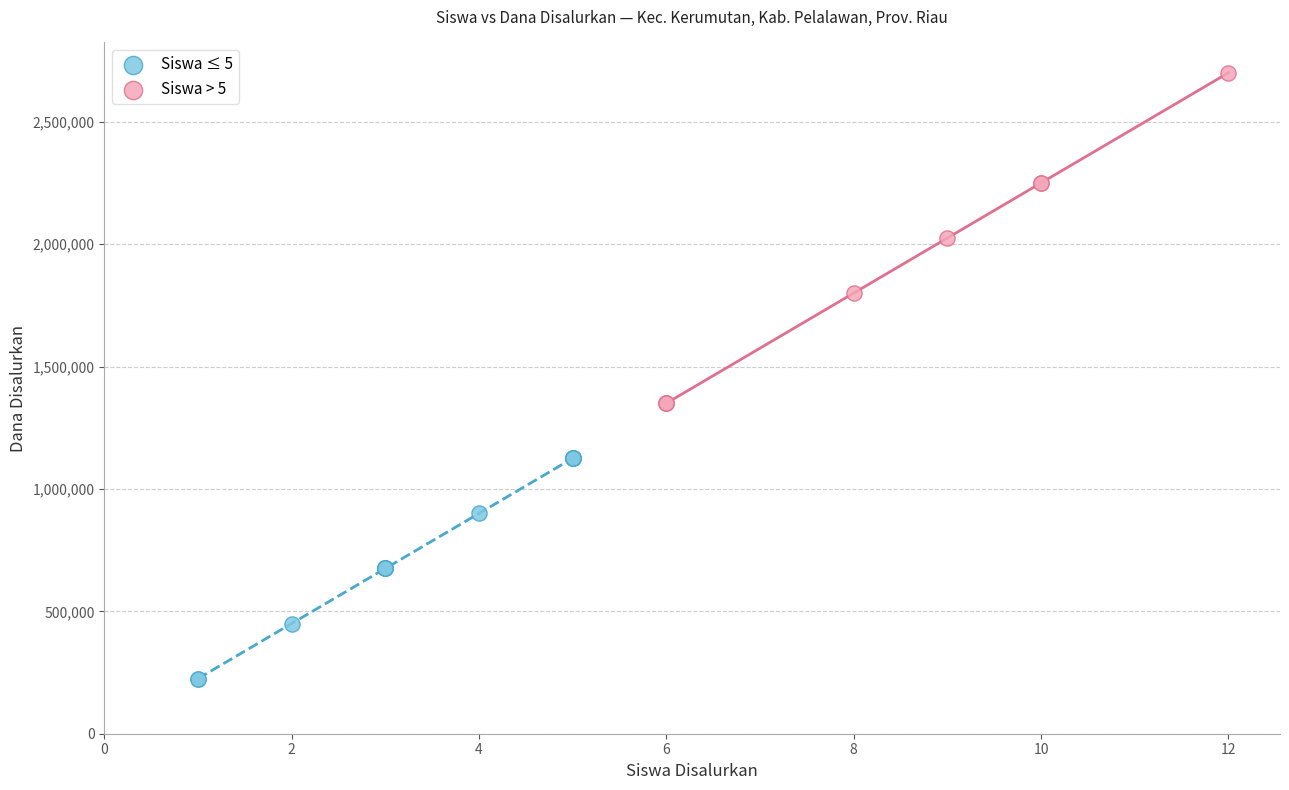

Which series has the widest spread of Y values?

Siswa > 5